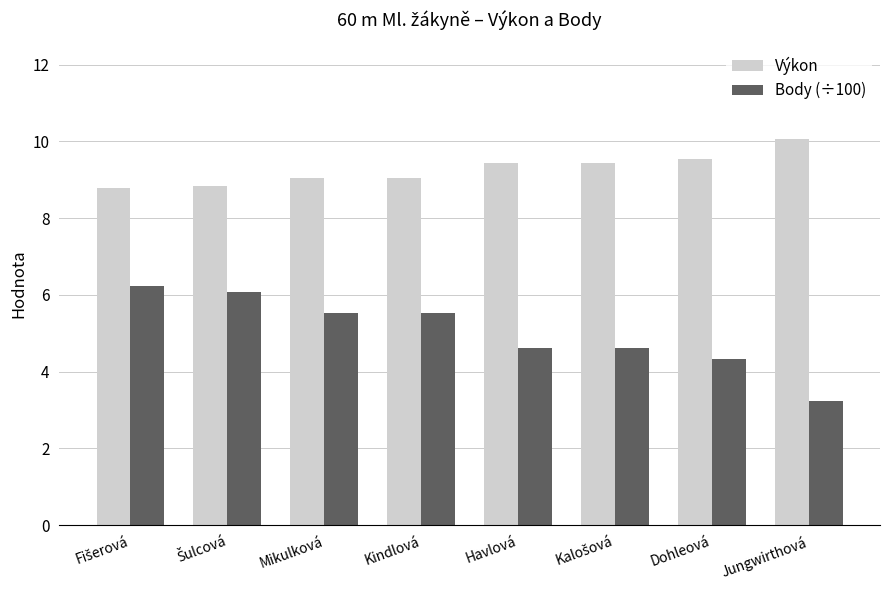

At which category does the chart reach its peak across all series?

Jungwirthová